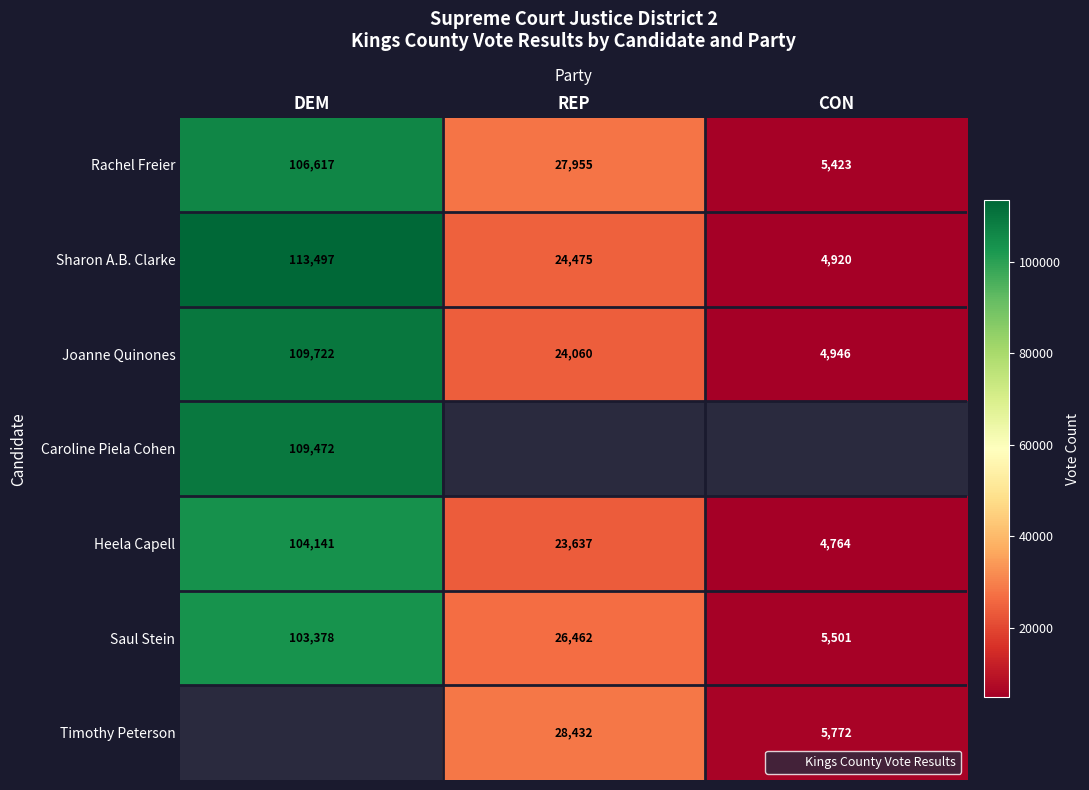

How many values in the Joanne Quinones series are below 24060?

1